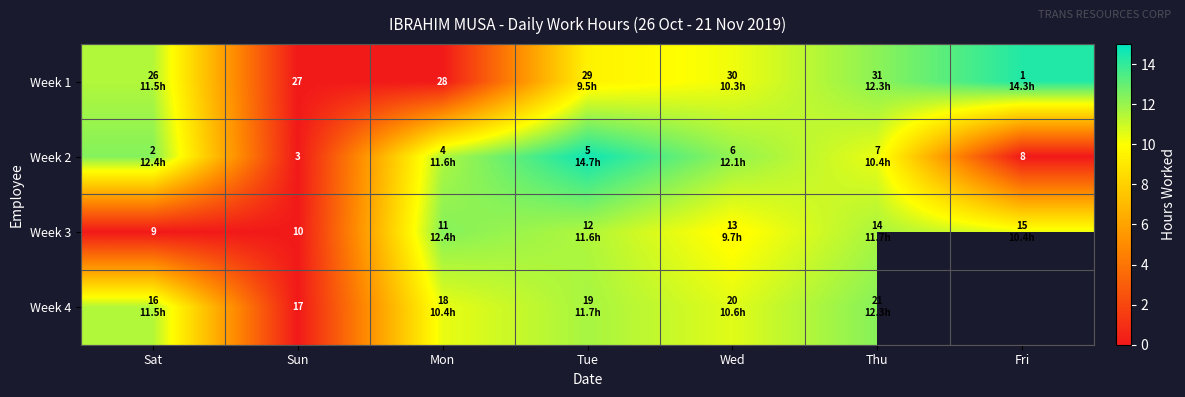

Which category has the highest value in the Week 2 series?

Tue